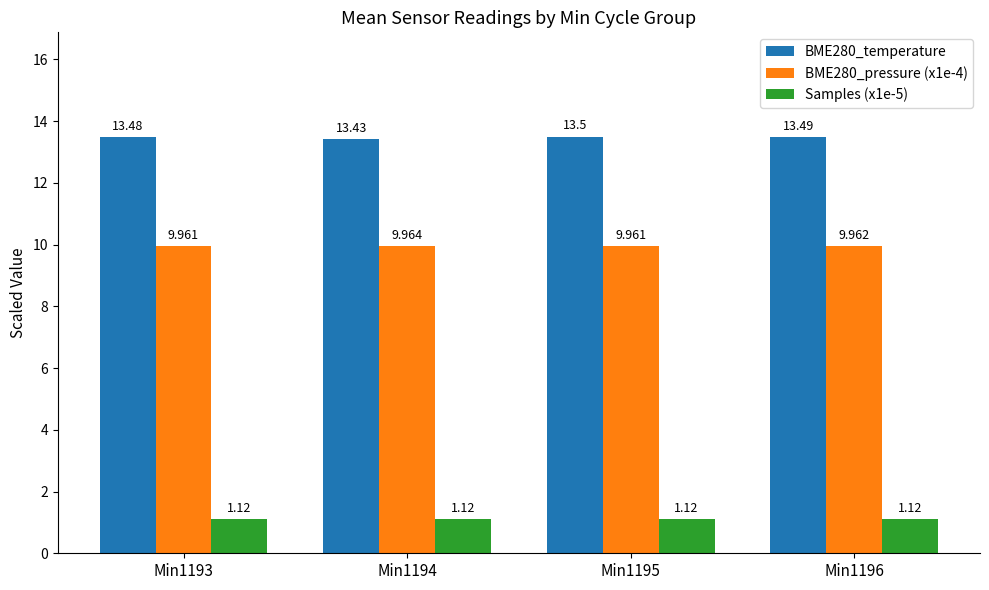

Is the value of BME280_pressure (x1e-4) at Min1193 greater than the value of Samples (x1e-5) at Min1194?

Yes